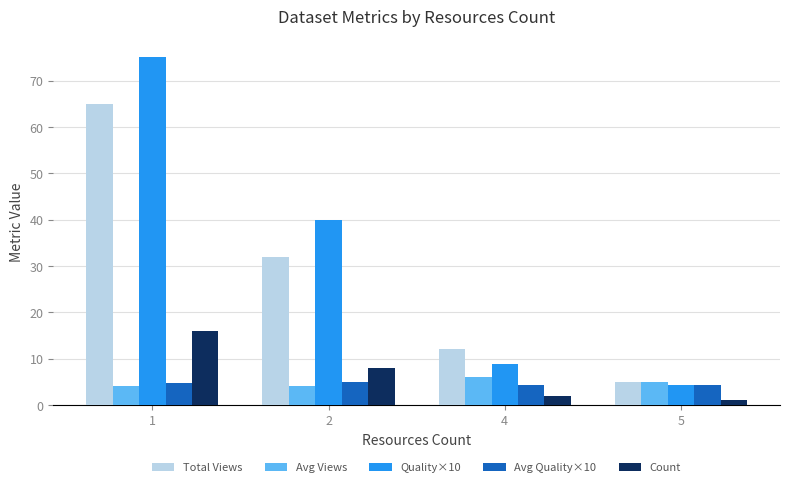

What is the minimum value shown in the chart?

1.0